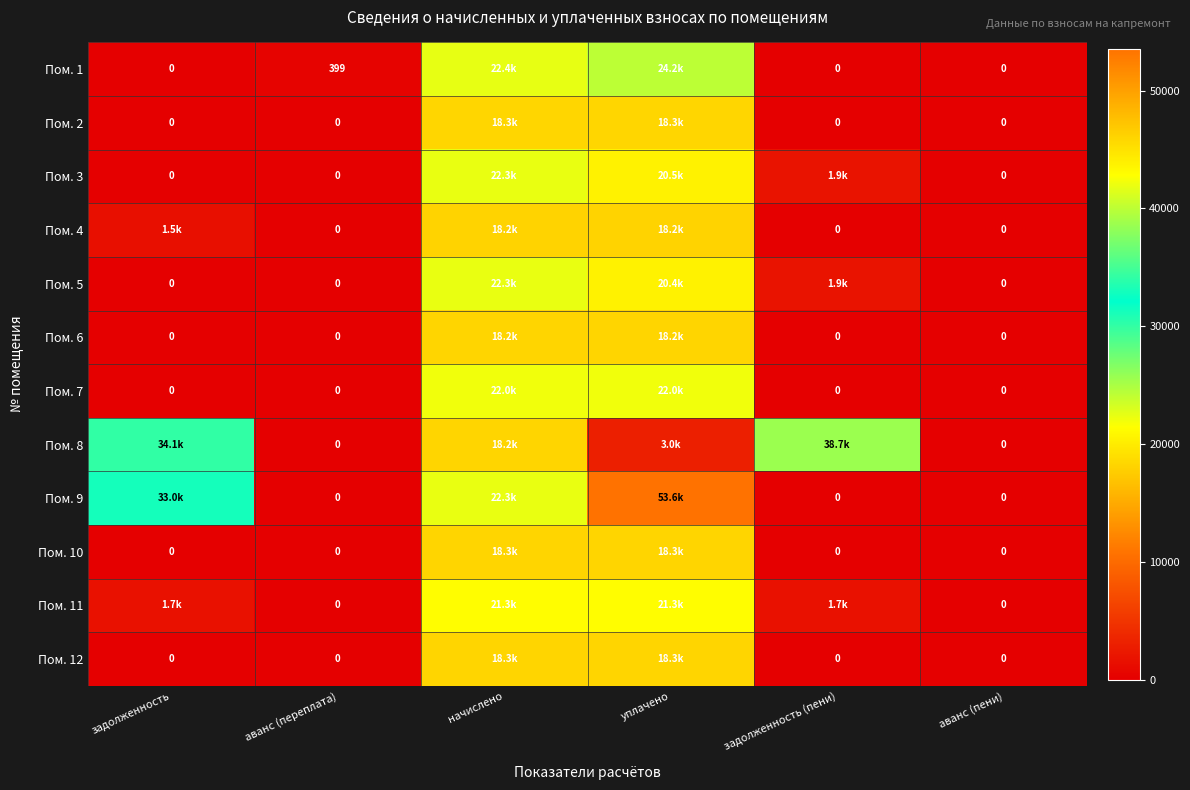

List the labels in order of Пом. 9 value, largest first.

уплачено, задолженность, начислено, аванс (переплата), задолженность (пени), аванс (пени)